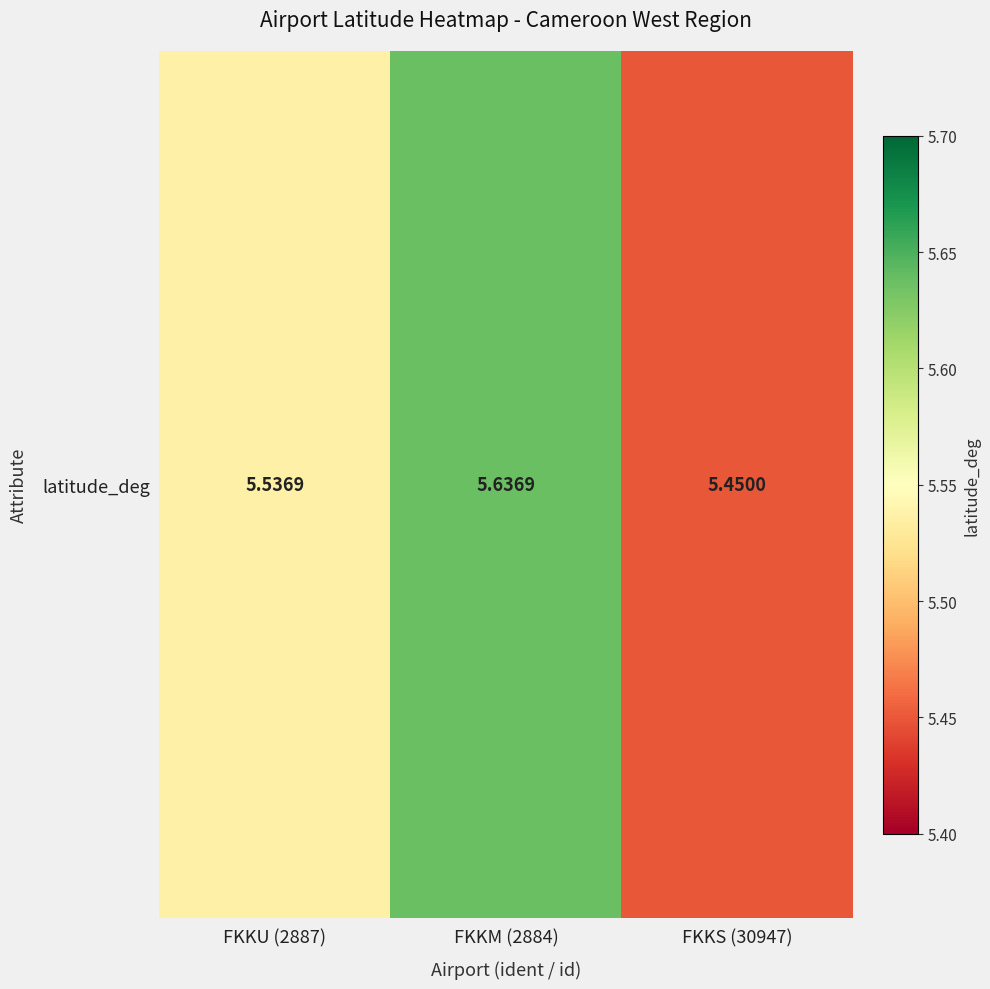

The value at FKKM (2884) is 5.6. True or false?

True